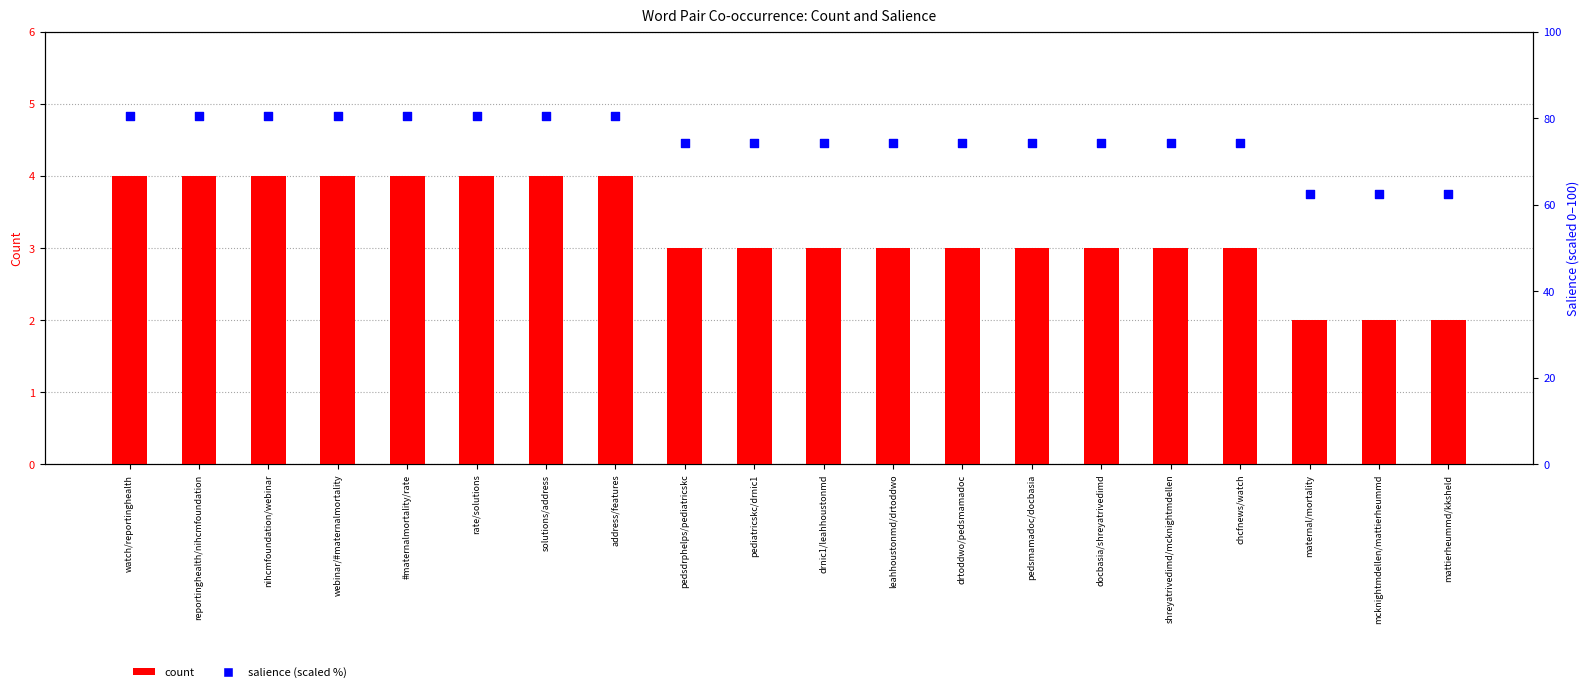

Which series contains the lowest Y value?

count